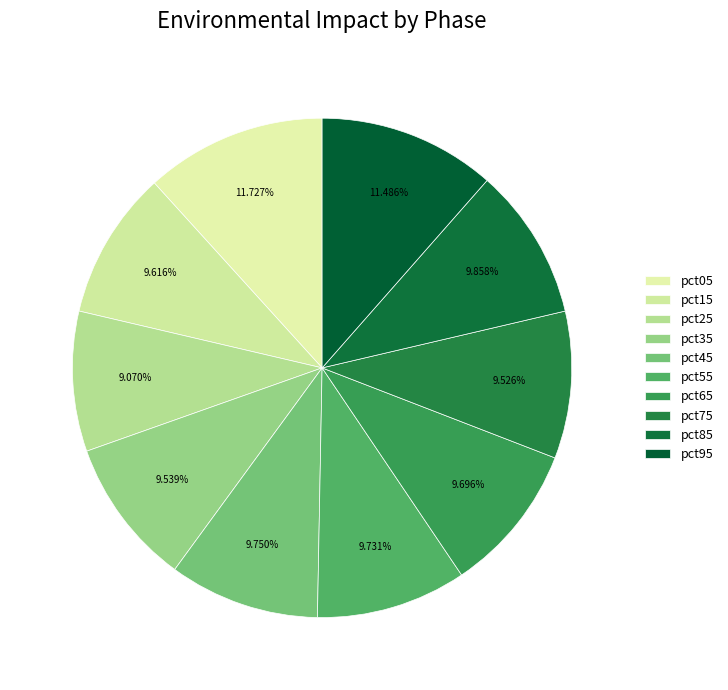

The pct05 slice represents 12% of the pie. True or false?

True